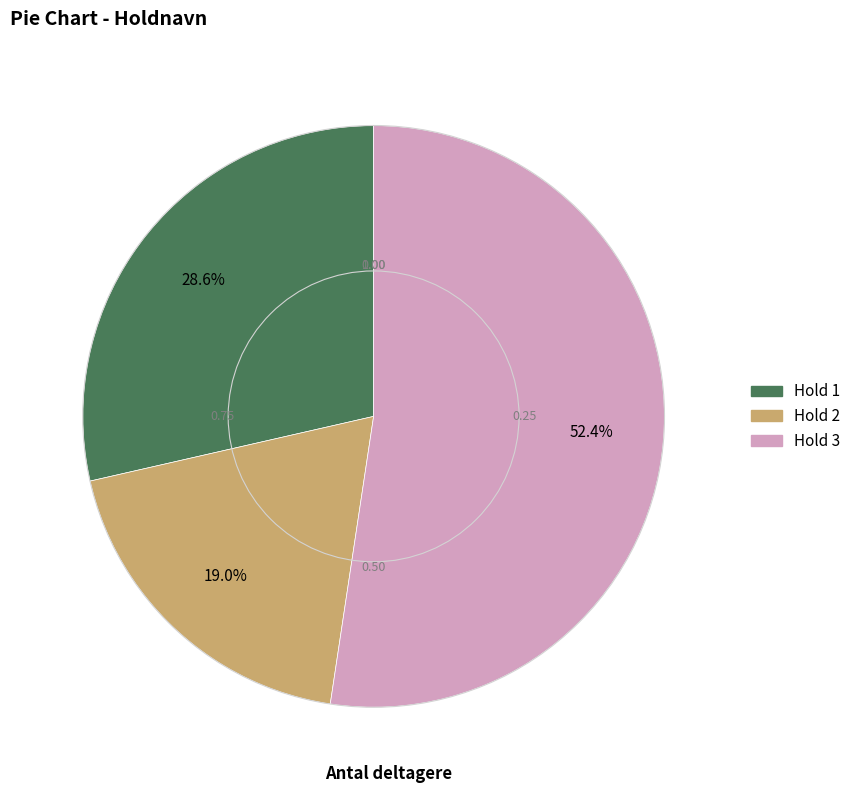

Which slice is the smallest?

Hold 2